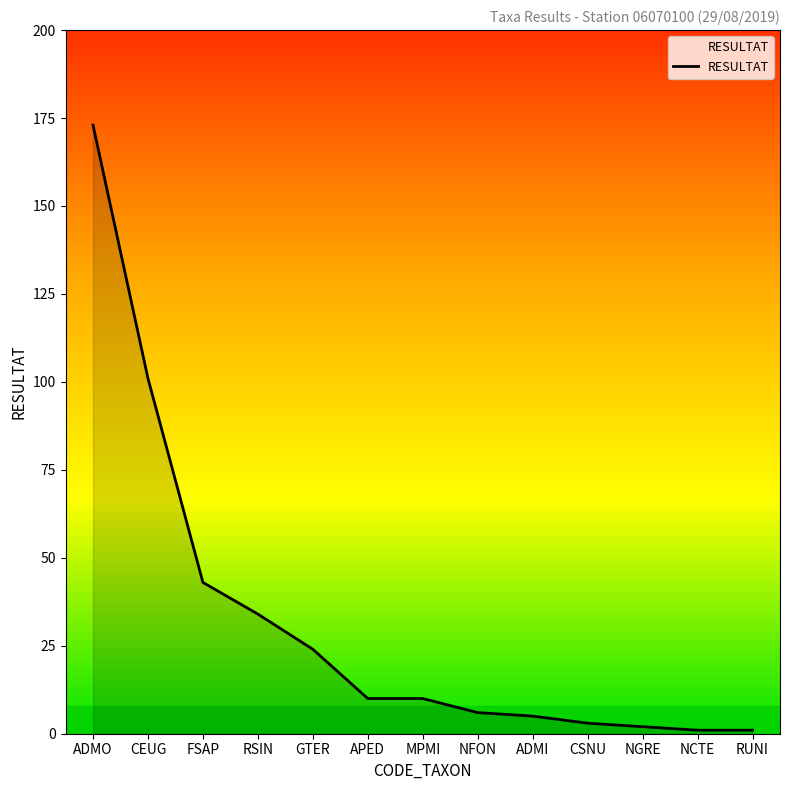

What is the difference between the values at ADMI and GTER?

19